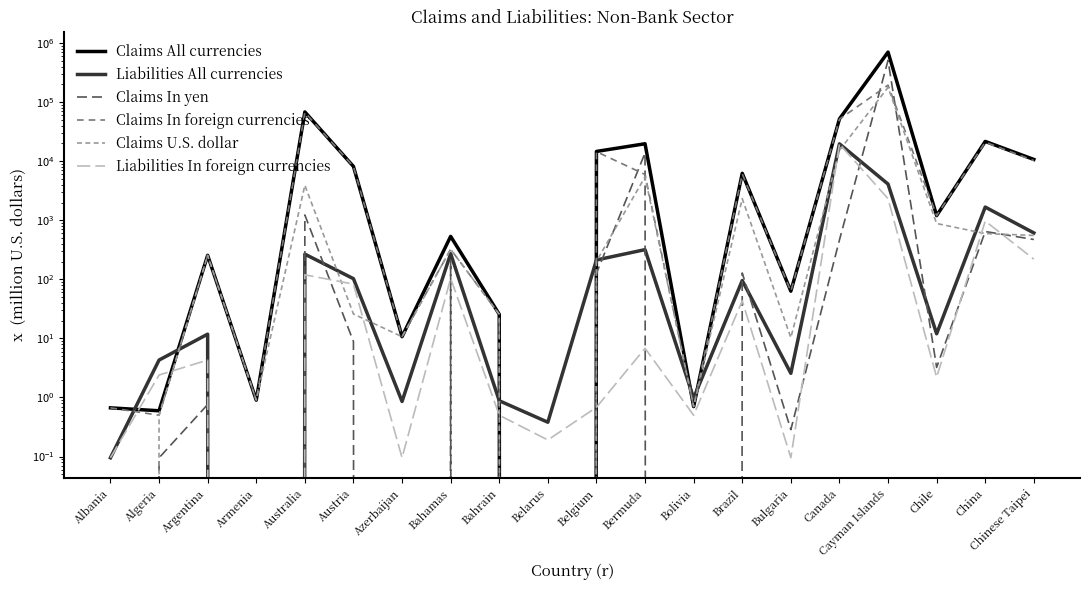

At which category does Claims All currencies reach its first local valley?

Algeria